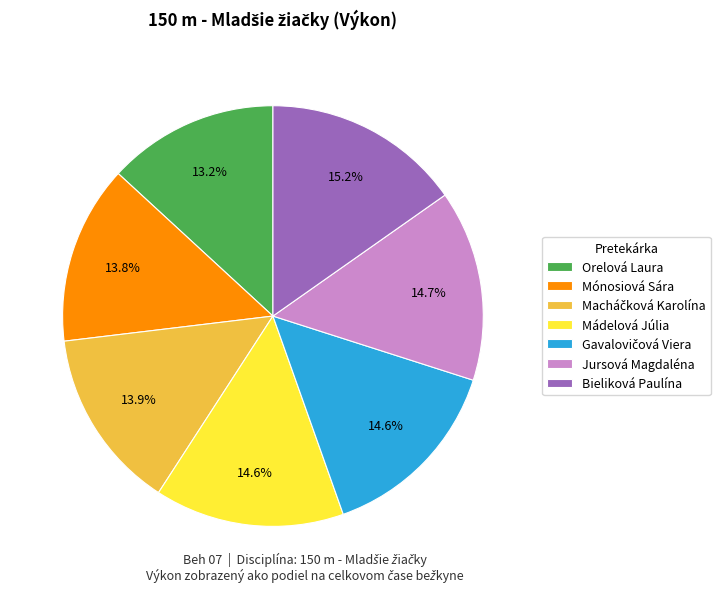

Is the sum of Mádelová Júlia and Mónosiová Sára greater than half?

No